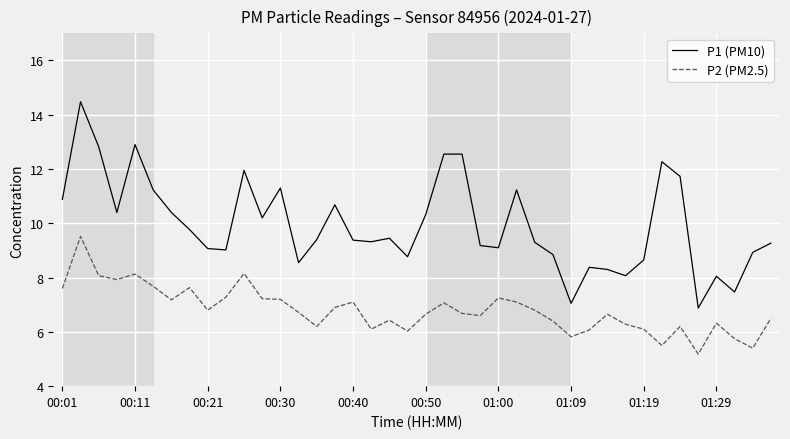

What is the lowest value of the P2 (PM2.5) series?

5.2